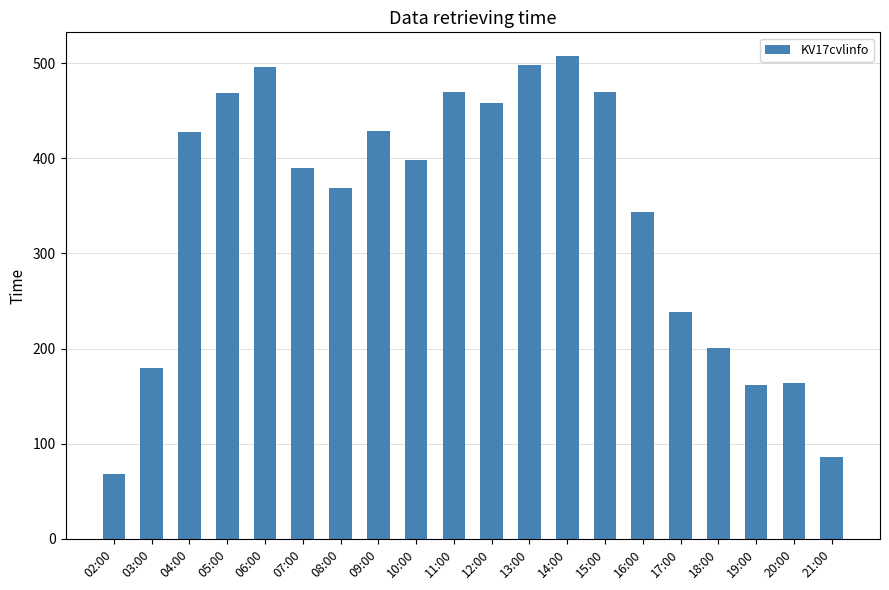

Read the value at 05:00, to the nearest 50.

450